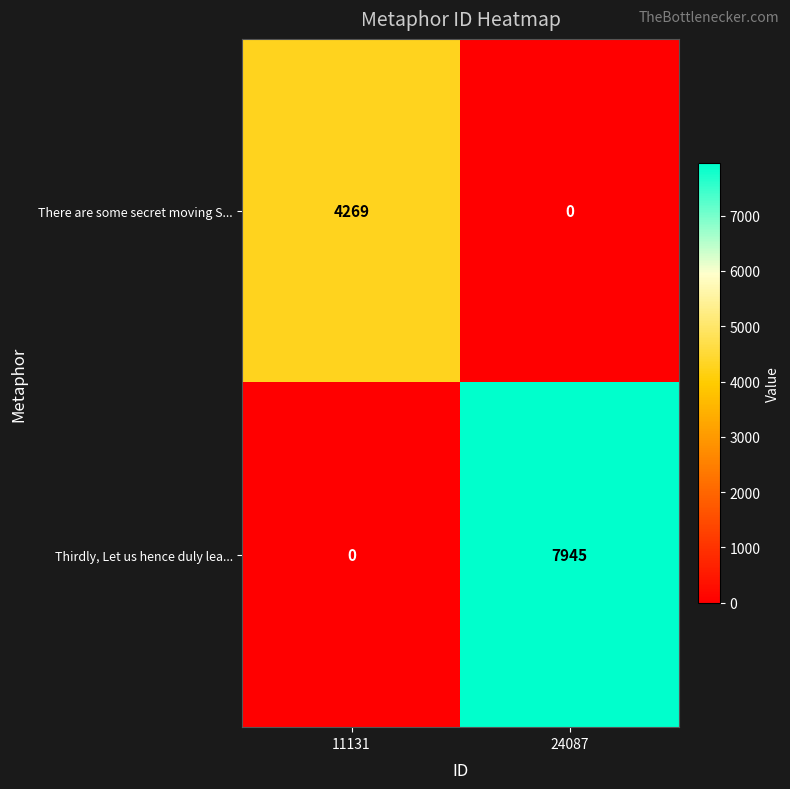

What is the difference between the There are some secret moving S... values at 24087 and 11131?

4269